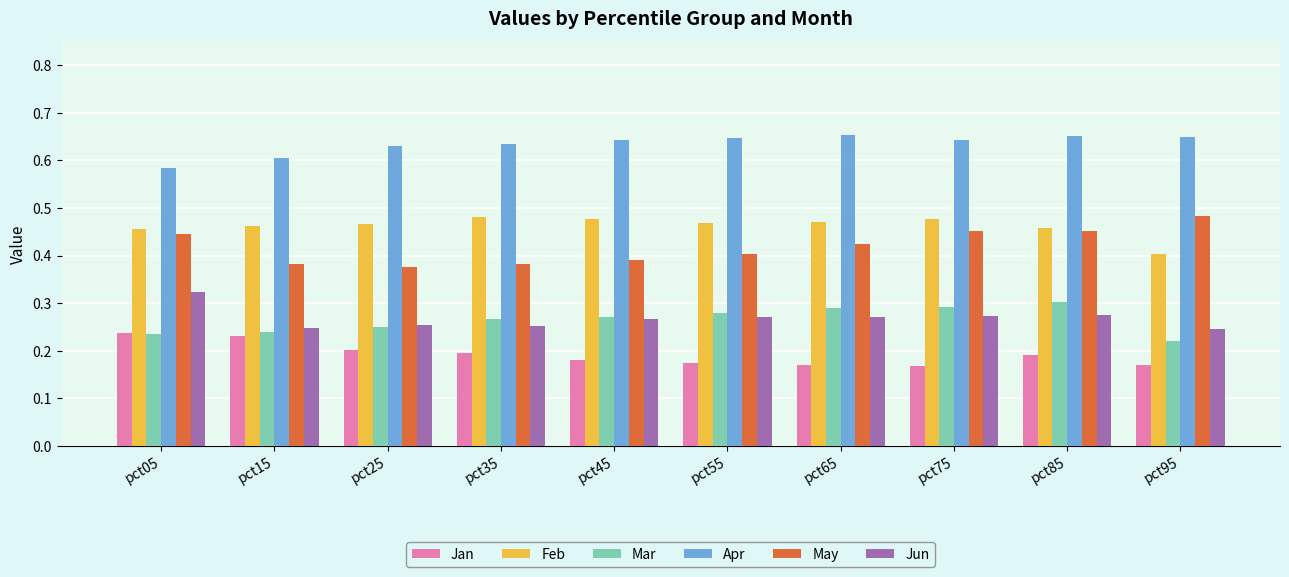

At how many categories does at least one series exceed 0?

10